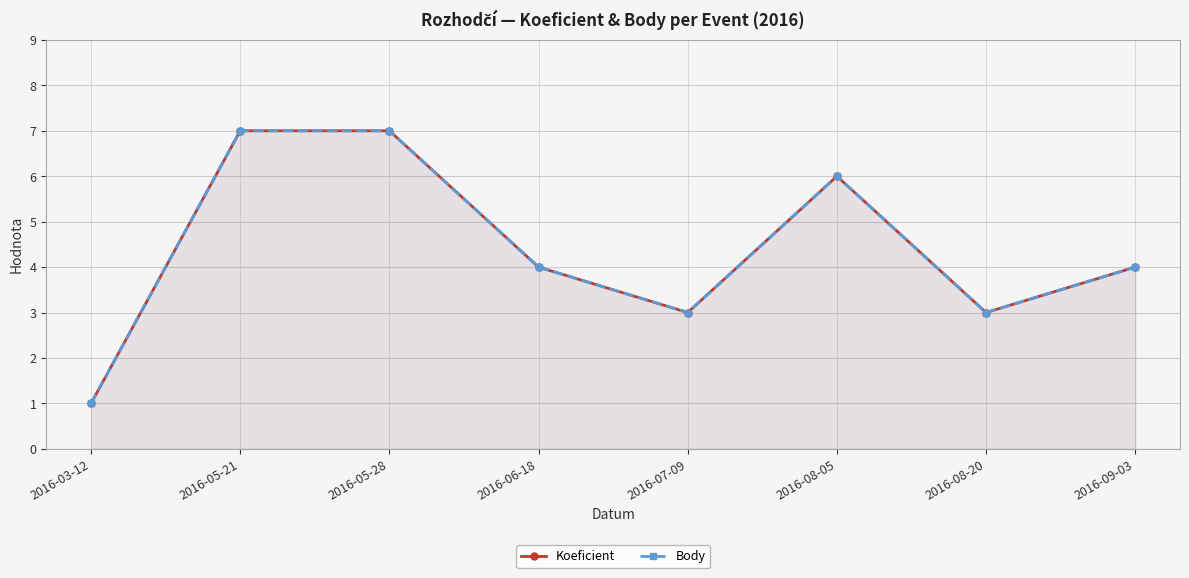

What is the approximate value of Koeficient at 2016-08-20?

3